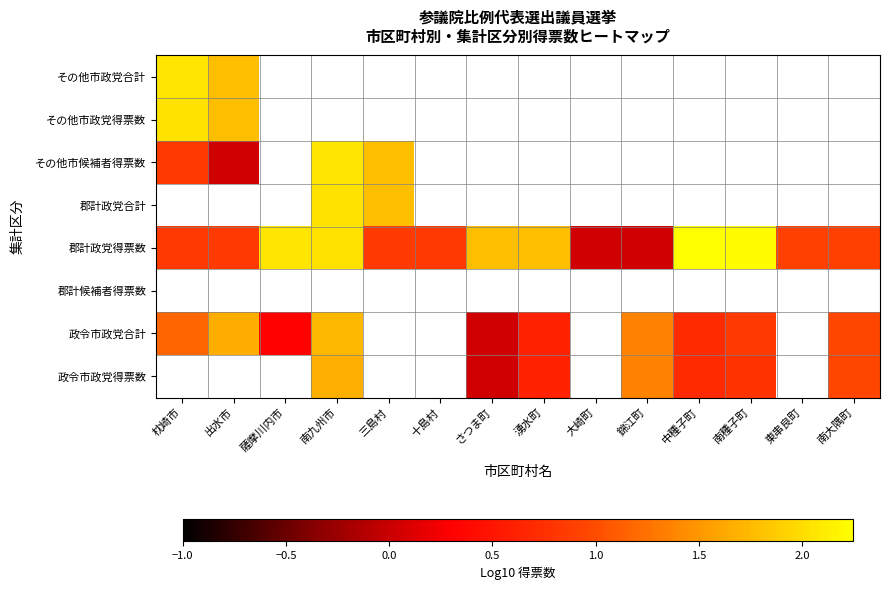

How many positive values does the 政令市政党合計 series have?

10